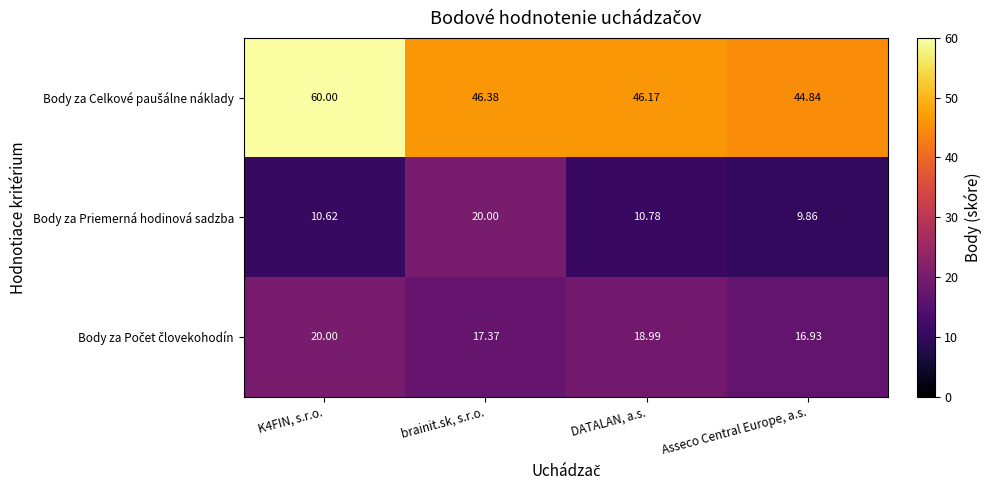

Which label corresponds to the smallest value in the chart?

Asseco Central Europe, a.s.